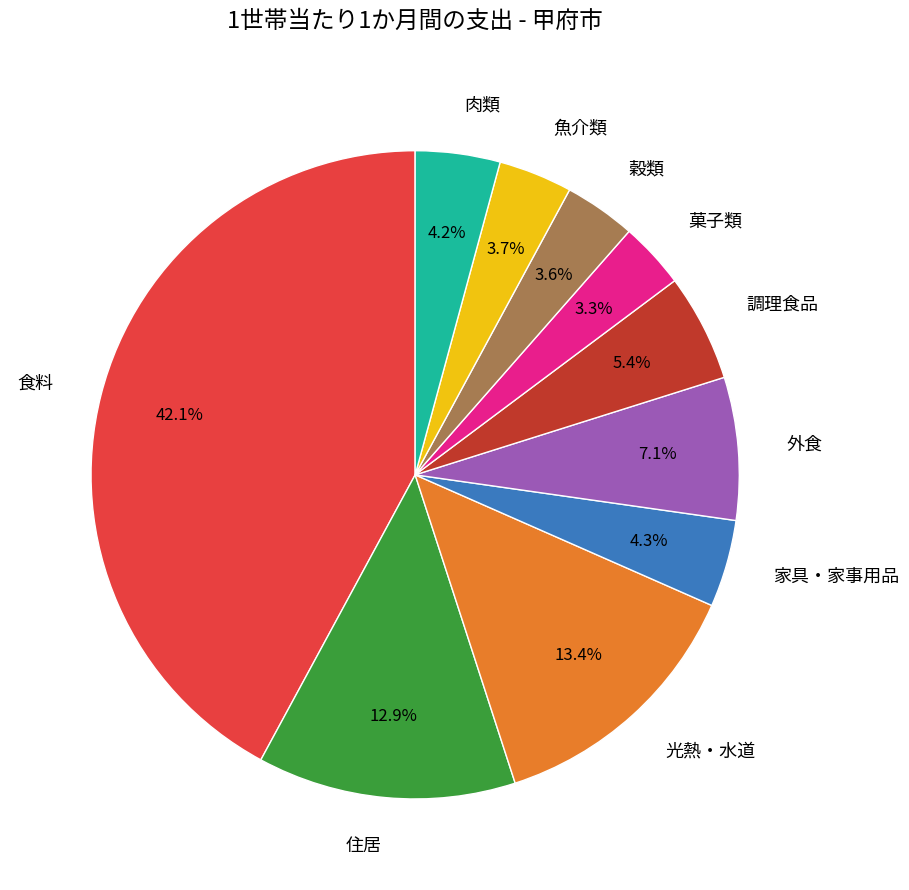

To the nearest percent, what is the average slice percentage?

10%